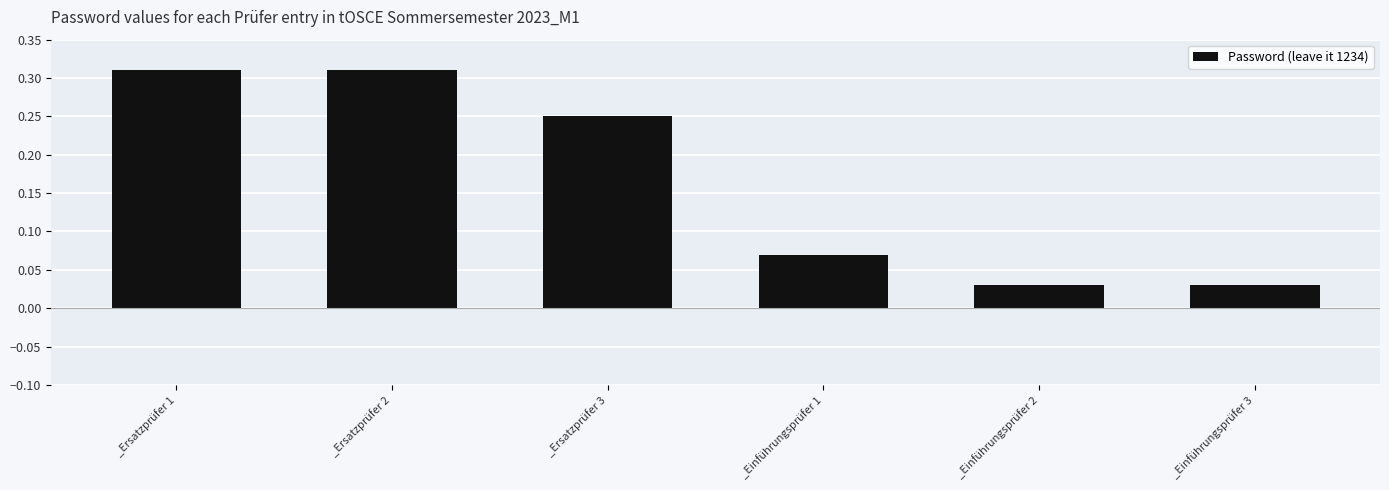

What is the sum of all values?

1.0